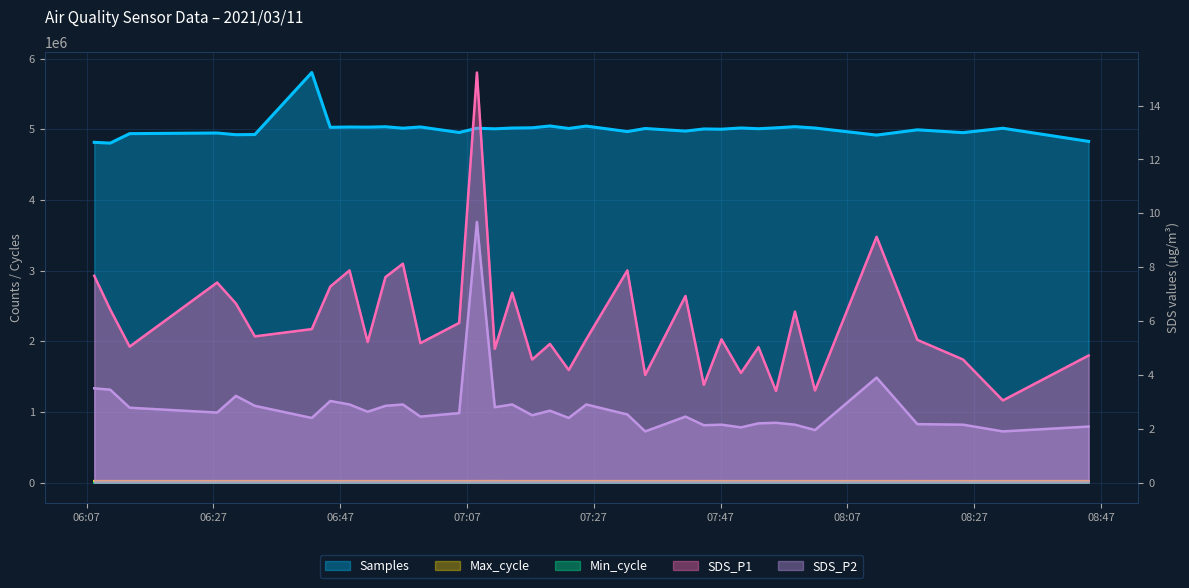

What is the value of the SDS_P1 point at the 36th from the left?

4.7